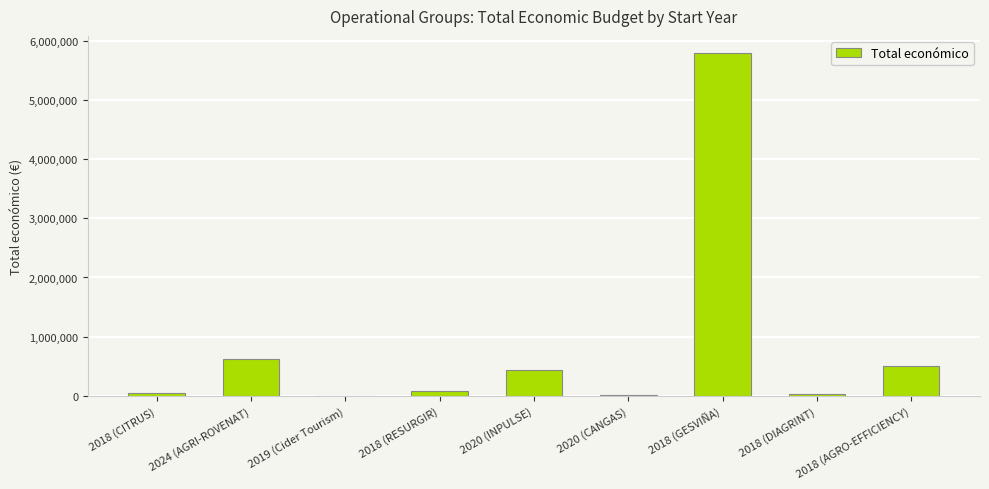

The value at 2018 (AGRO-EFFICIENCY) is 882821. True or false?

False